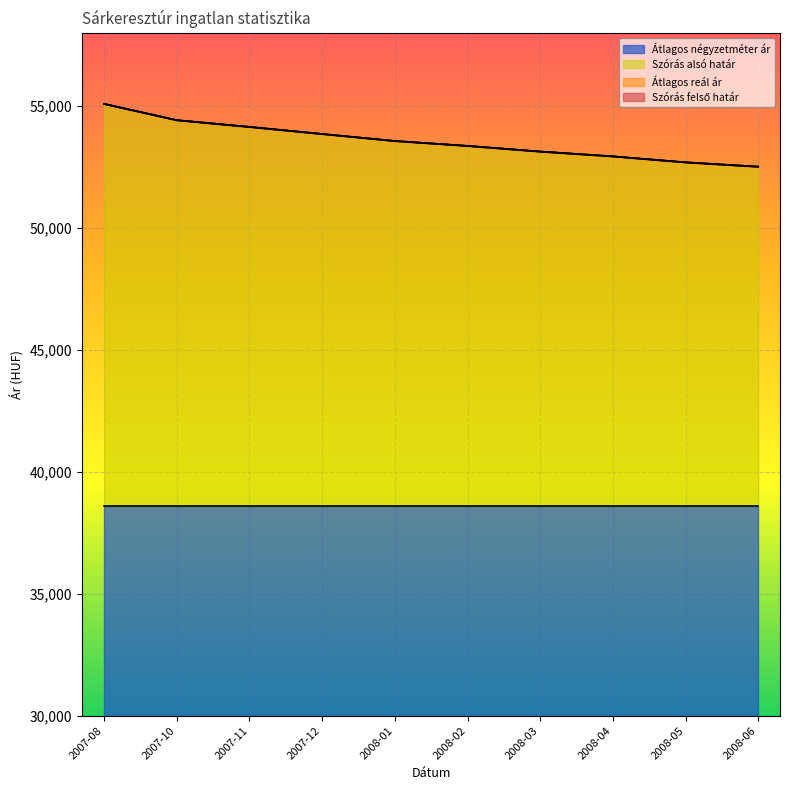

What value does the Átlagos reál ár series have at 2008-06, to the nearest 50?

52500